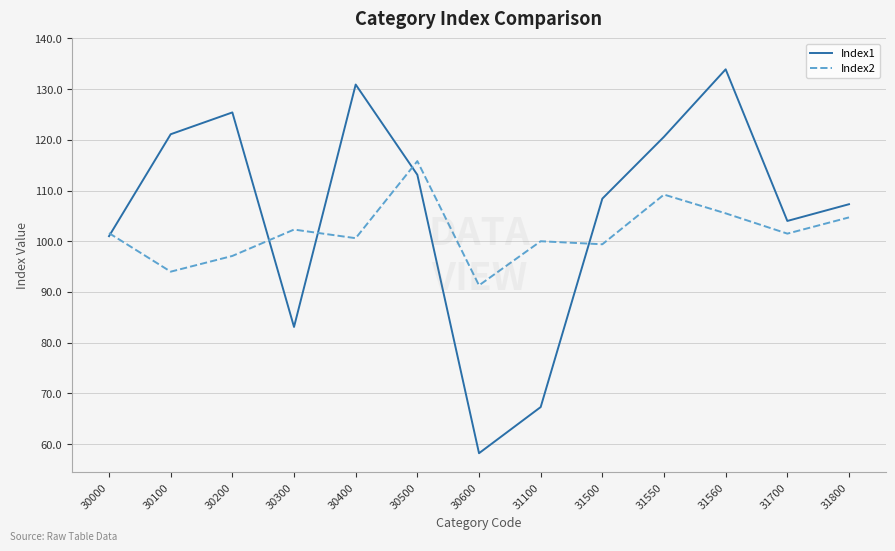

What is the greatest value displayed?

133.9